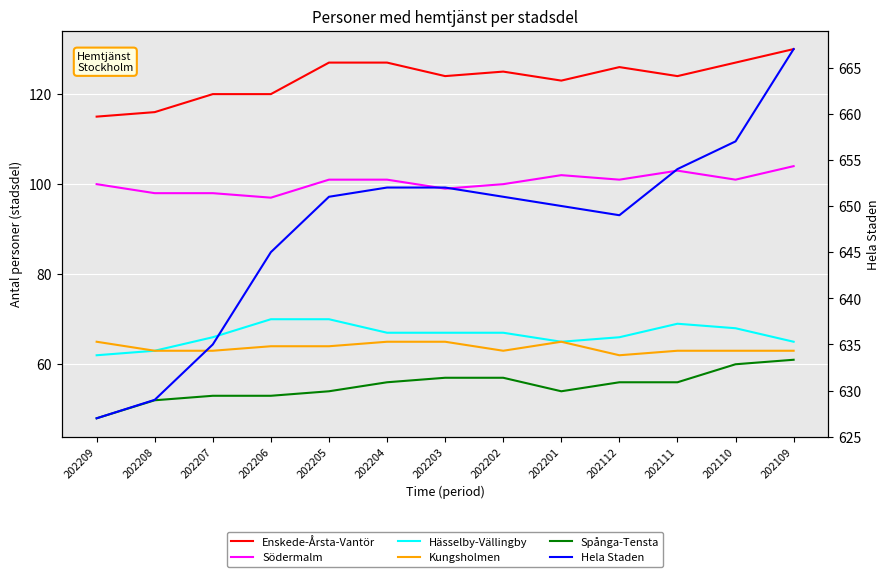

True or false: Enskede-Årsta-Vantör and Kungsholmen intersect in this chart.

False